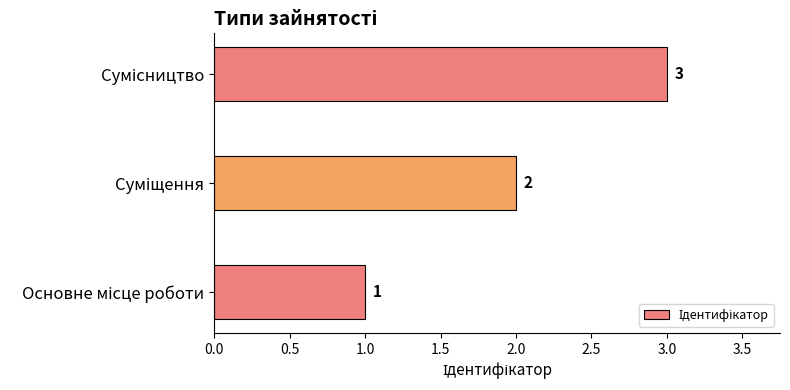

Does the chart contain any negative values?

No